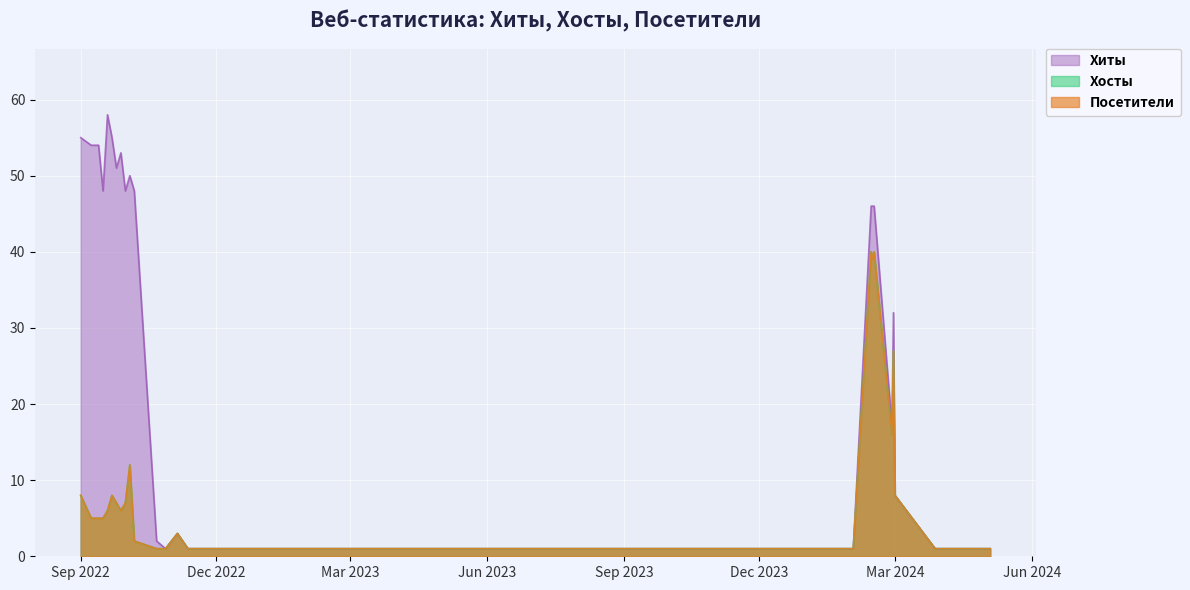

At which category is the sum across all series the highest?

2024-02-14